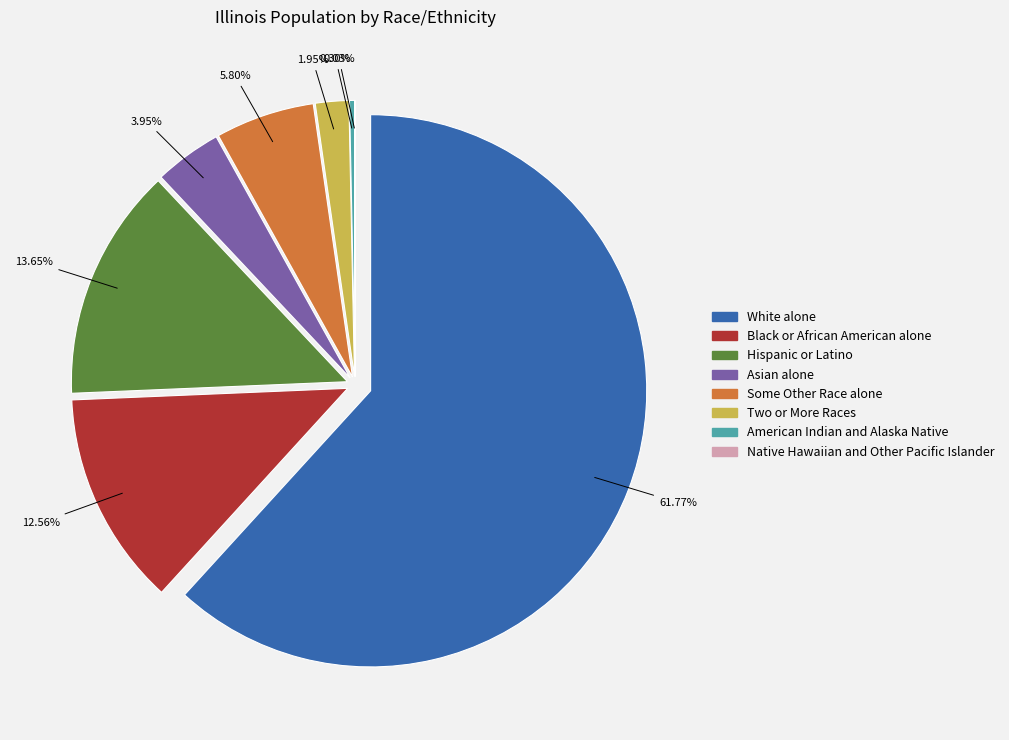

Is it true that Asian alone is 1% of the pie?

False